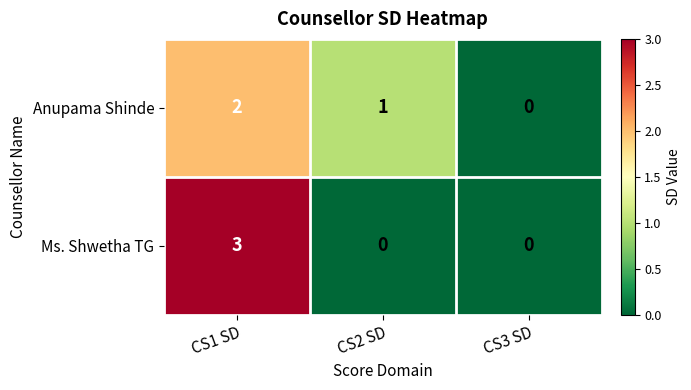

Which series has the widest spread of values?

Ms. Shwetha TG